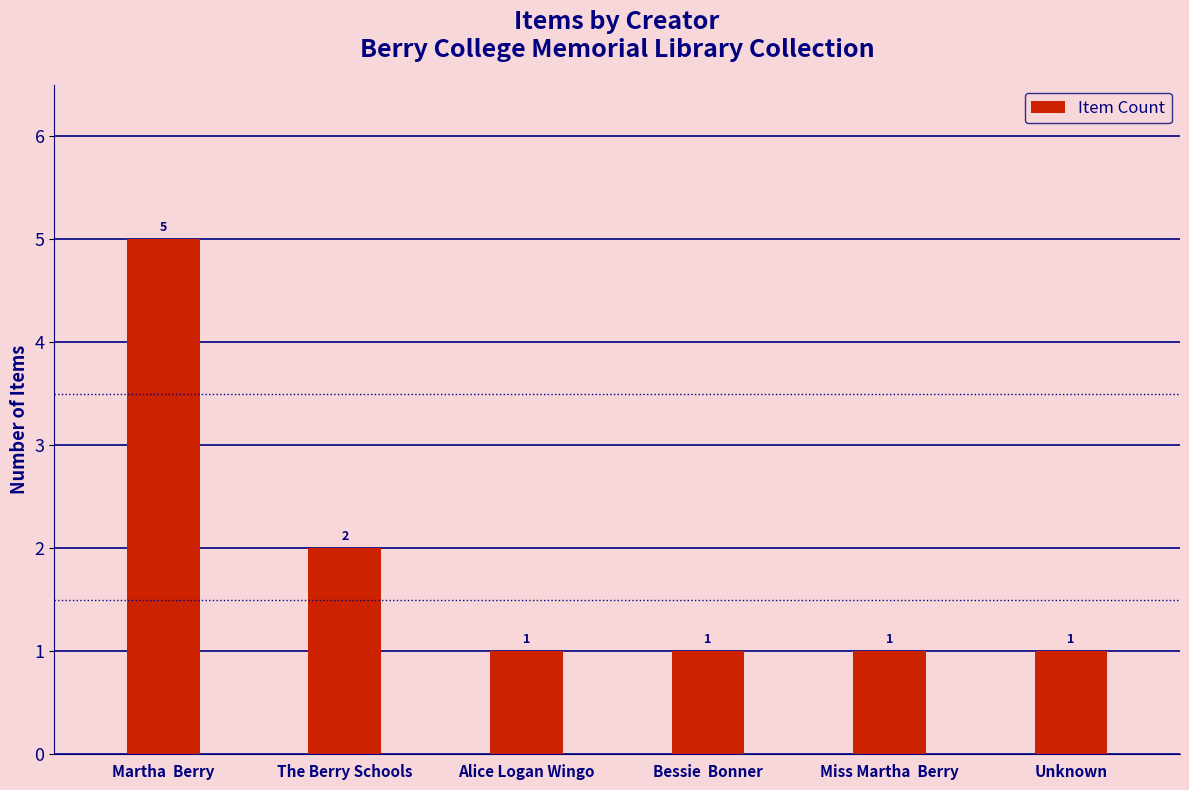

The chart shows a value of 5 at Martha  Berry. True or false?

True